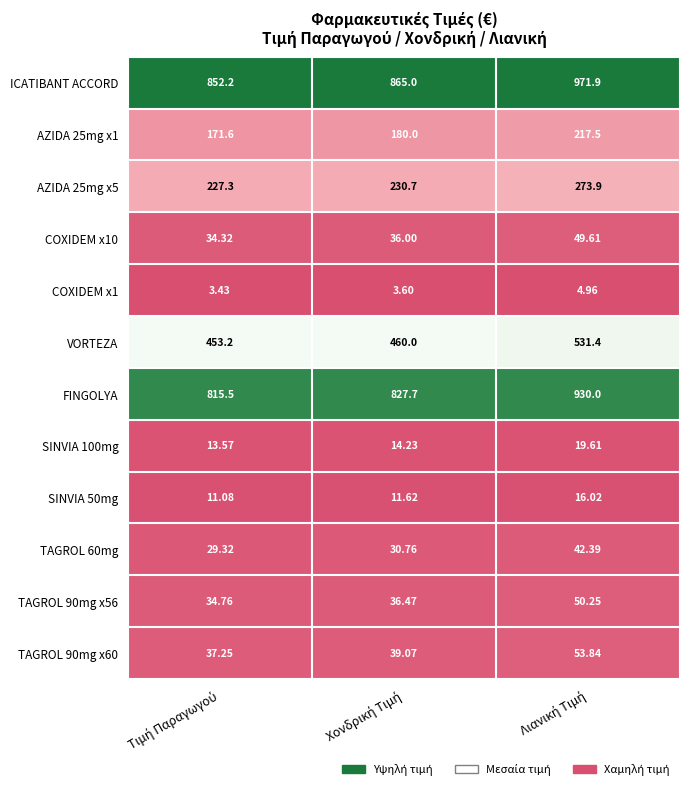

Which series has the widest spread of values?

ICATIBANT ACCORD